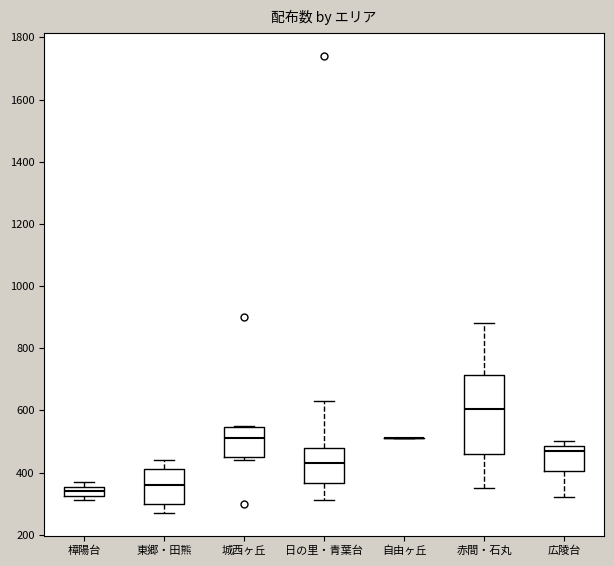

Where does the upper whisker of the box for 東郷・田熊 end on the y-axis? The values are not printed on the chart, so give them approximately, as read against the axis.

440